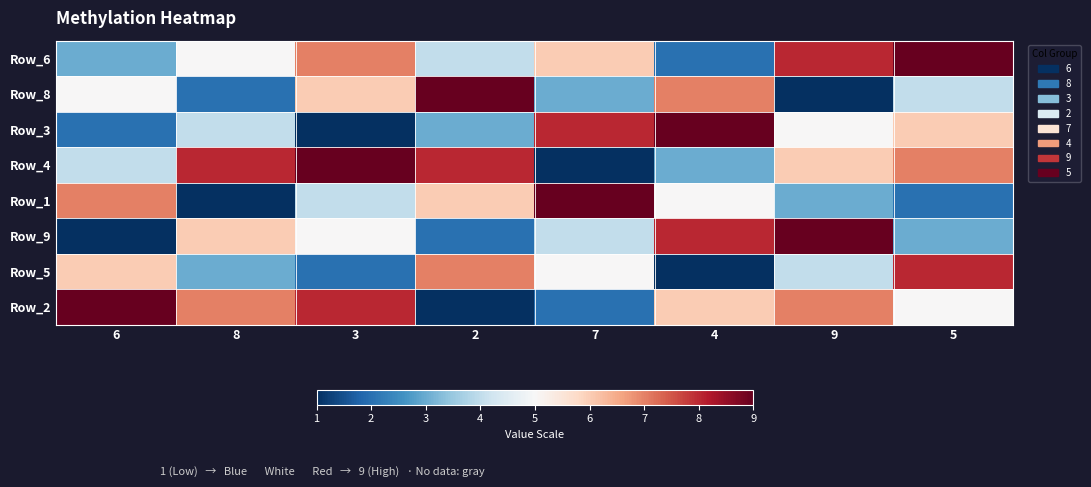

What is the difference between the highest and lowest values at 4?

8